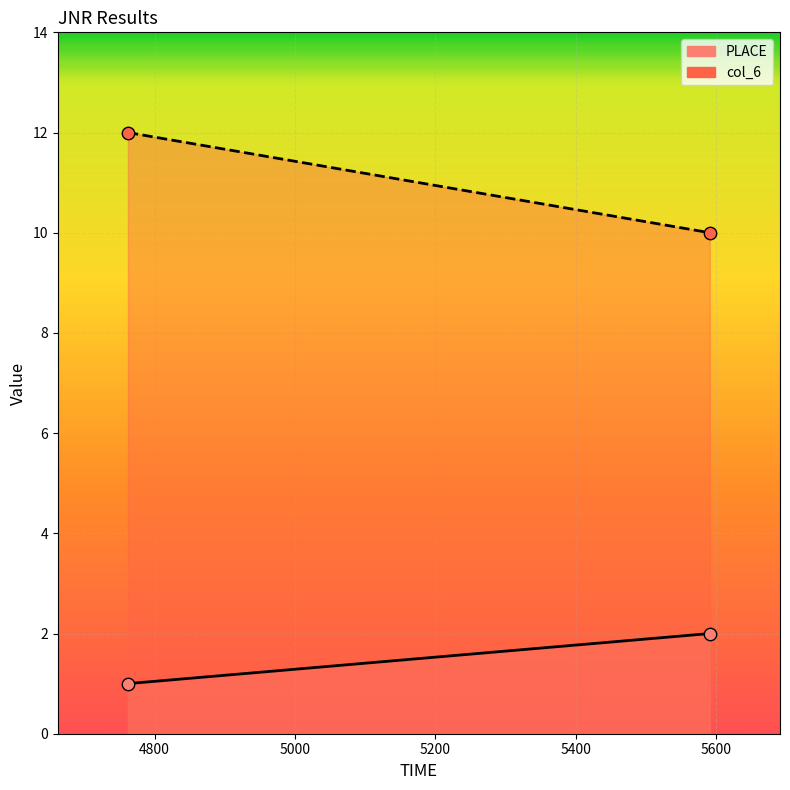

At which category is the sum across all series the highest?

4762